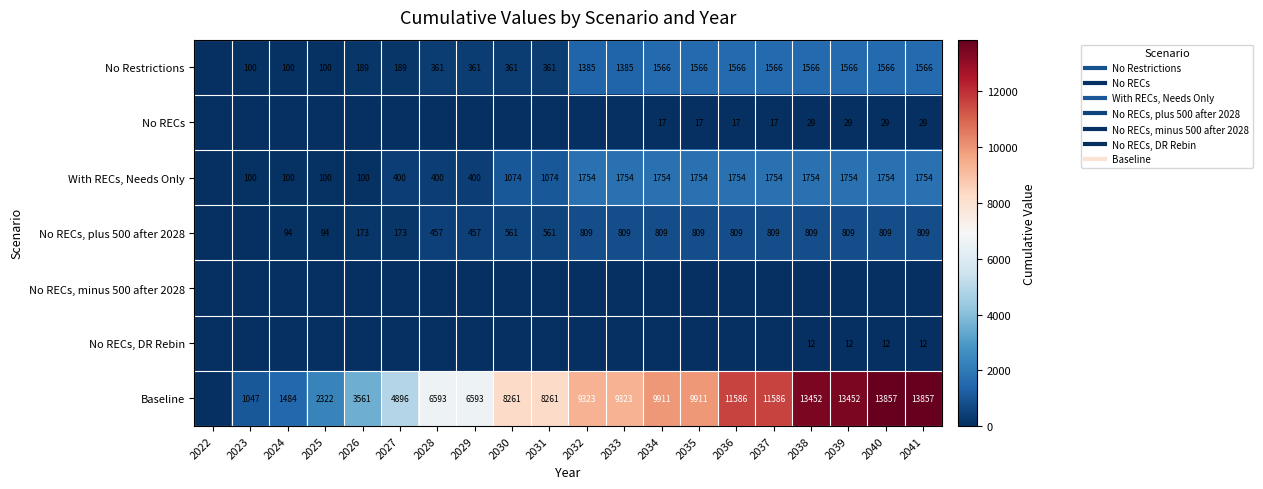

Between 2031 and 2022, which is larger?

2031